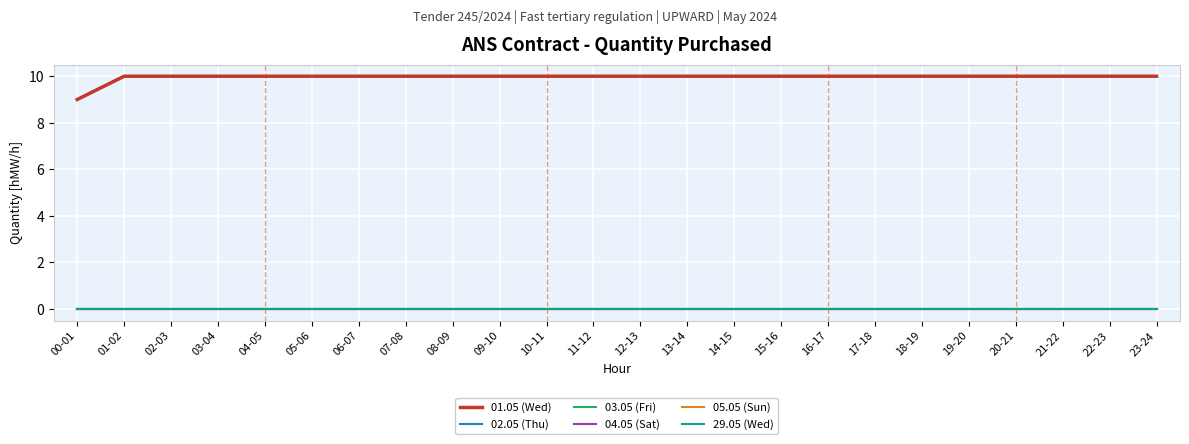

Is this an area chart (filled region under the line)?

No